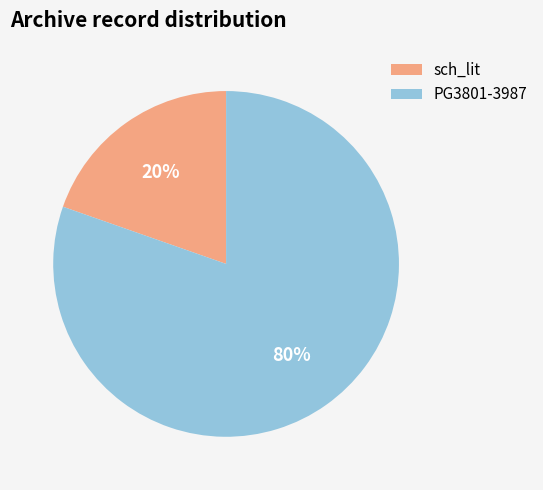

To the nearest percent, what is the combined percentage of PG3801-3987 and sch_lit?

100%